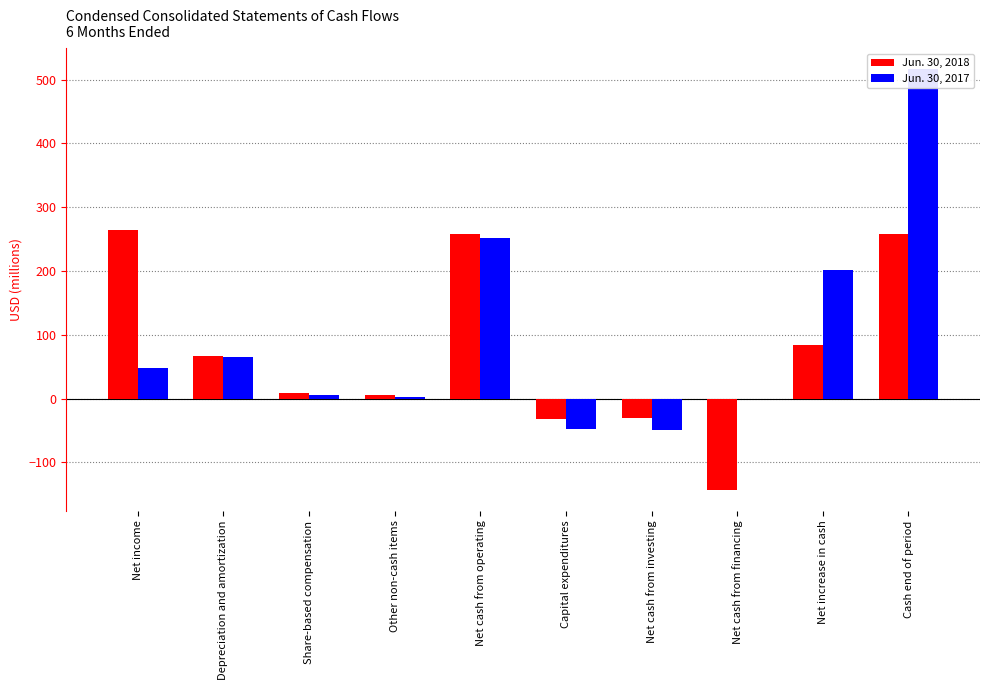

Reading left to right, extract all data points from this chart.

Jun. 30, 2018: 265	67	9	5	258	-32	-31	-143	84	258
Jun. 30, 2017: 48	66	5	2	252	-48	-49	-1	202	516